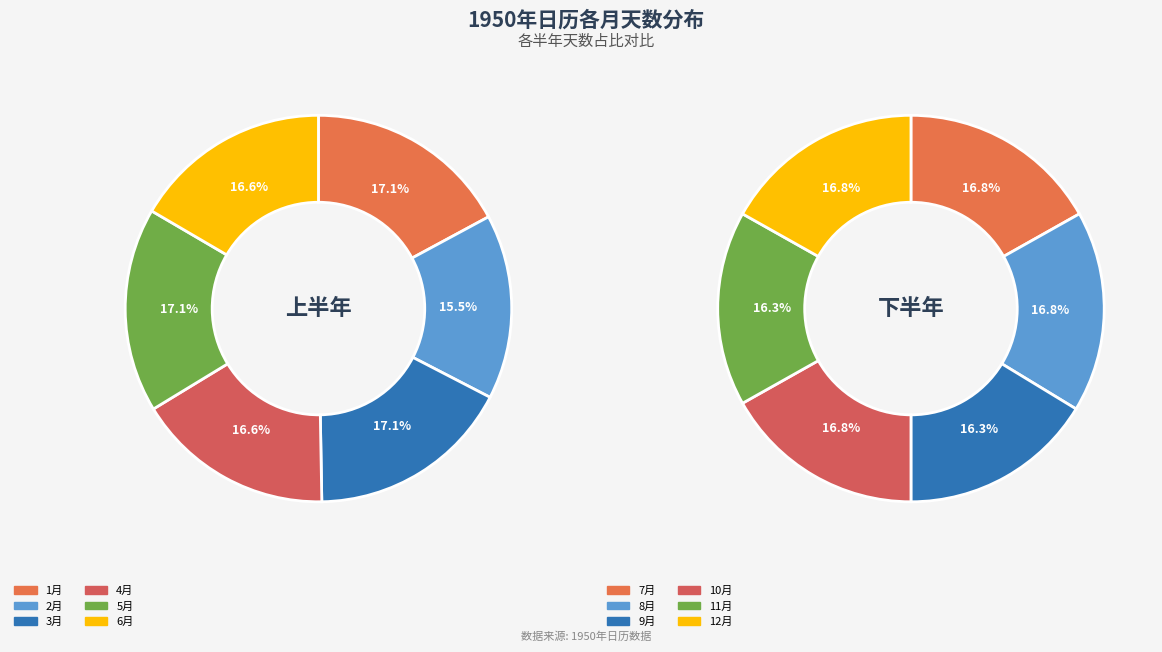

Count the number of slices in the pie.

12